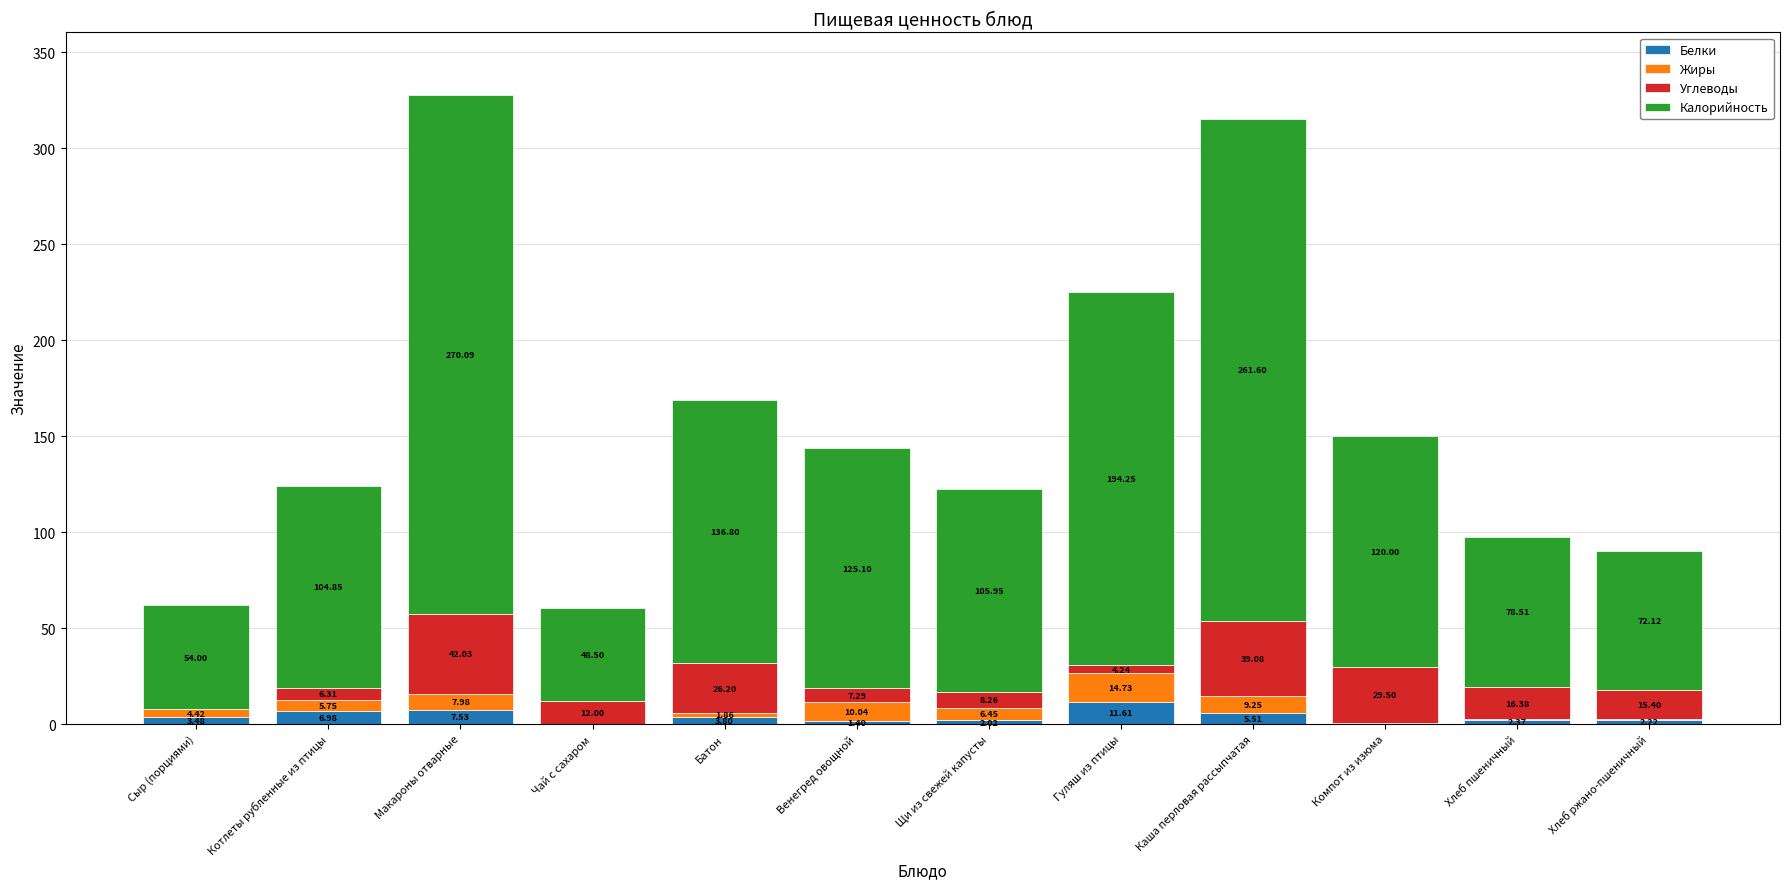

How many distinct data groups are displayed?

4